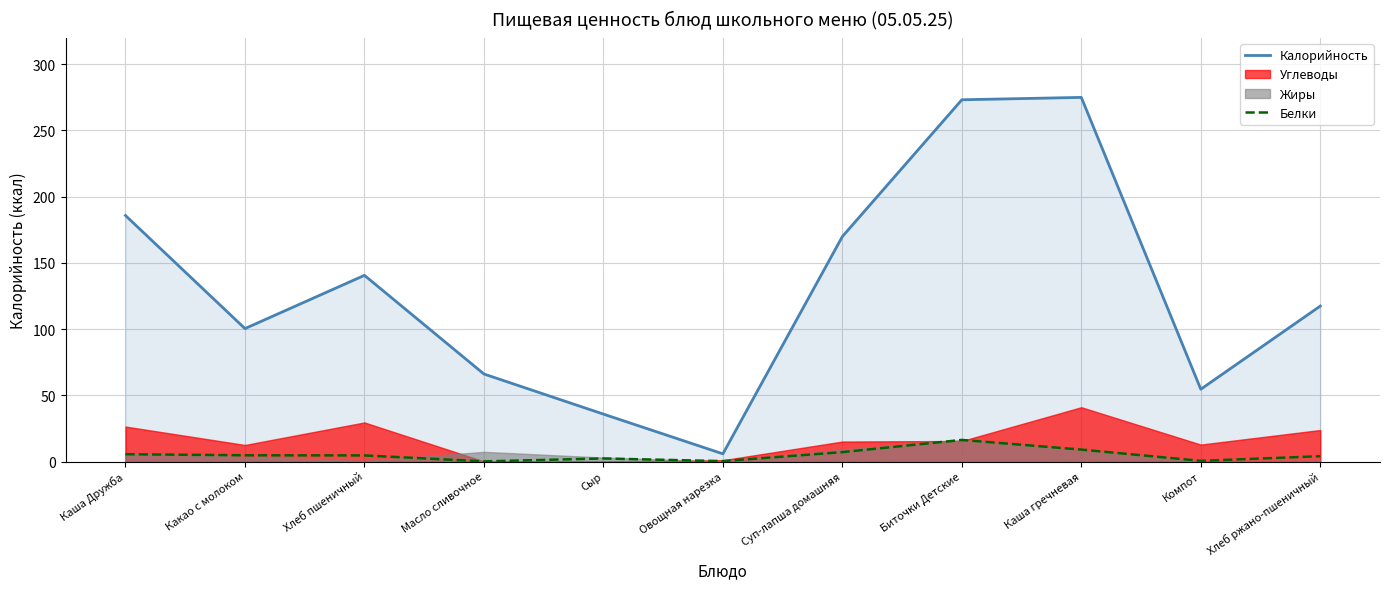

True or false: Калорийность and Белки intersect in this chart.

False